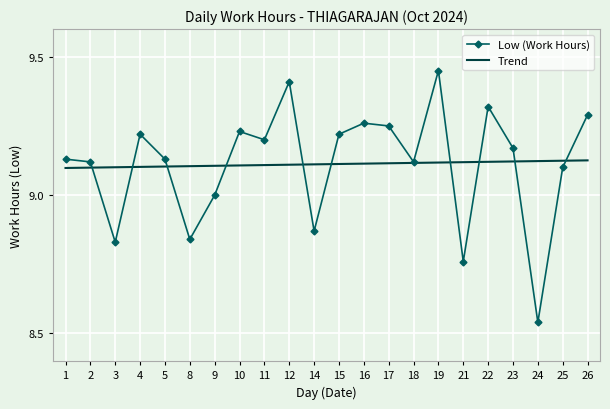

In Low (Work Hours), how many points are higher than both neighbors (excluding endpoints)?

6